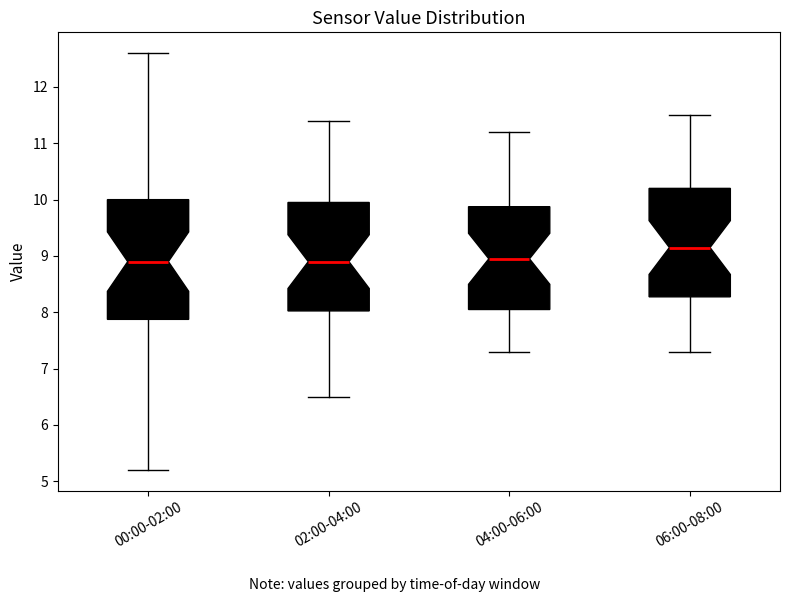

Reading left to right, transcribe this box plot: for each box, give where its median line is, the range the box spans, and where its two whiskers end, as read against the y-axis. The values are not printed on the chart, so give them approximately, as read against the axis.

00:00-02:00: median 8.9, box 7.9 to 10.0, whiskers 5.2 to 12.6
02:00-04:00: median 8.9, box 8.0 to 10.0, whiskers 6.5 to 11.4
04:00-06:00: median 9.0, box 8.1 to 9.9, whiskers 7.3 to 11.2
06:00-08:00: median 9.2, box 8.3 to 10.2, whiskers 7.3 to 11.5